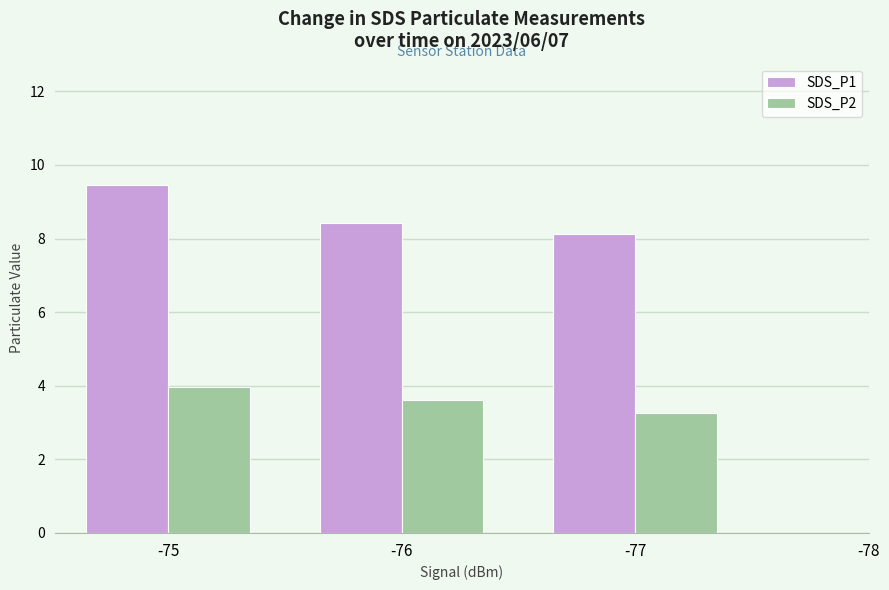

Which series has the largest range (max minus min)?

SDS_P1